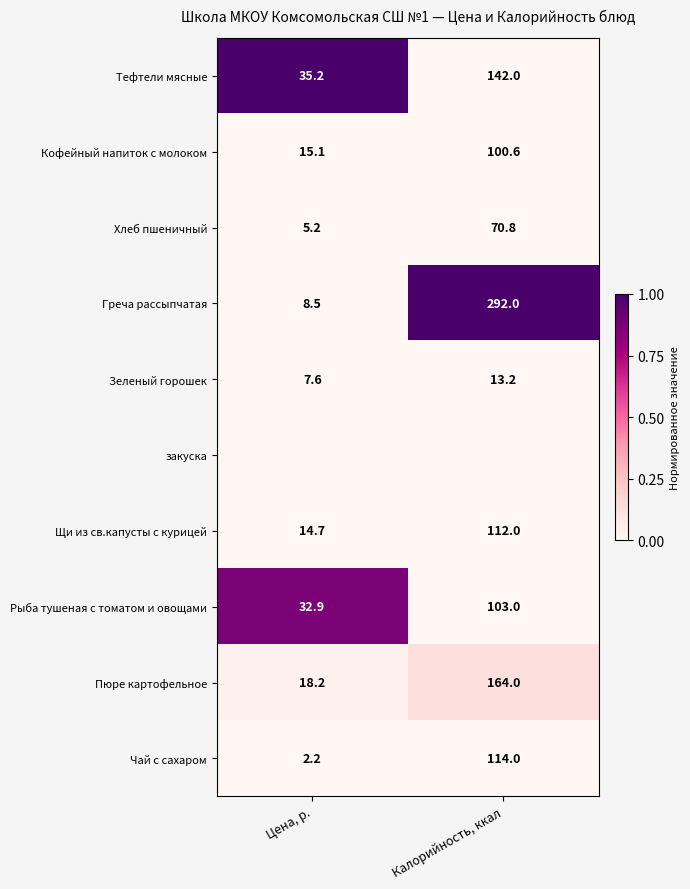

Which category has the lowest value in the Тефтели мясные series?

Цена, р.